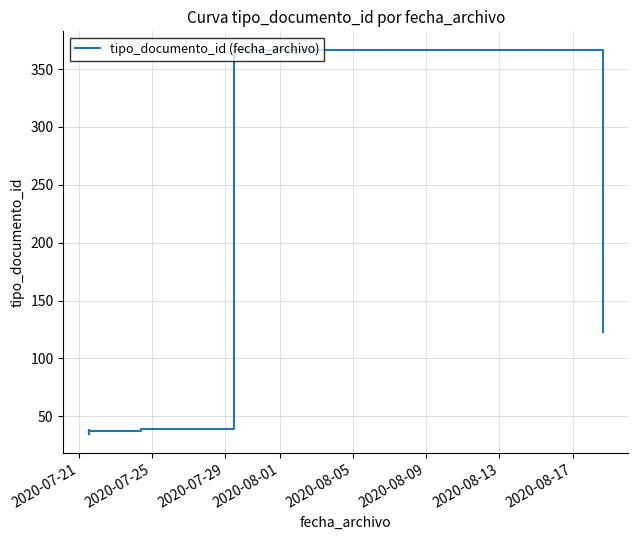

What is the maximum value shown in the chart?

366